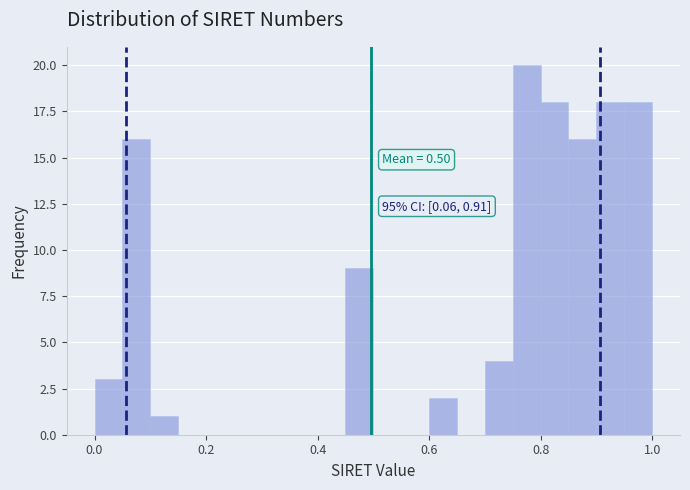

Read against the x-axis, roughly where is the centre of the tallest bar?

0.78